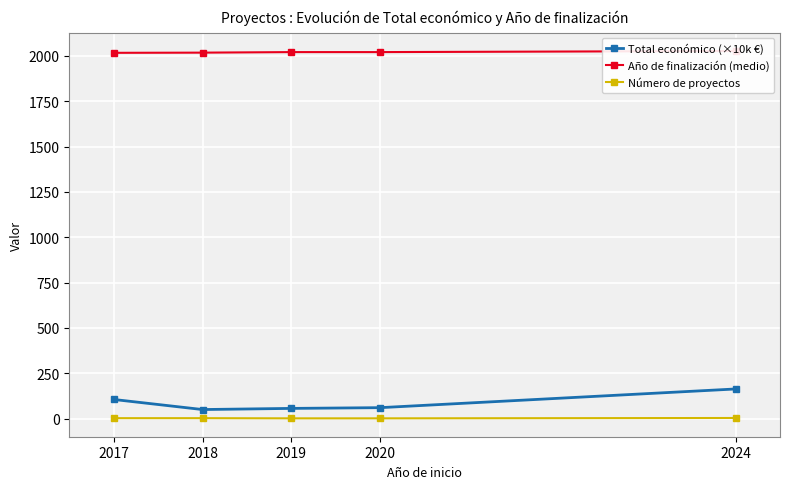

At which label is Año de finalización (medio) closest to 2022?

2019